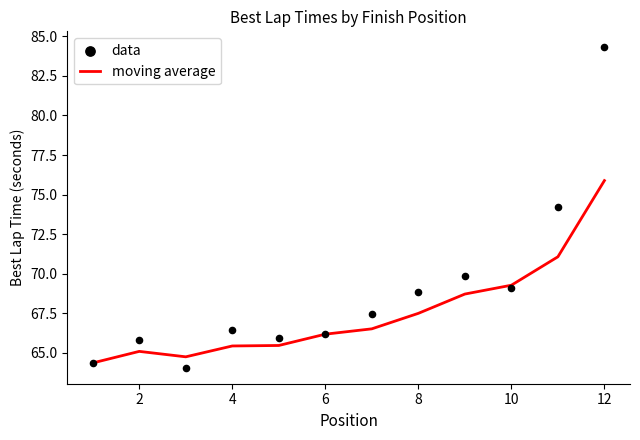

Which series has the widest spread of Y values?

data